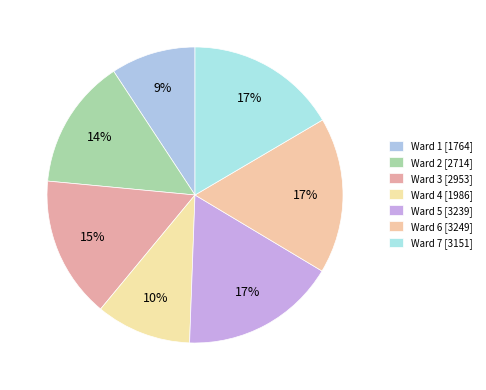

What percentage is the Ward 5 slice, to the nearest percent?

17%